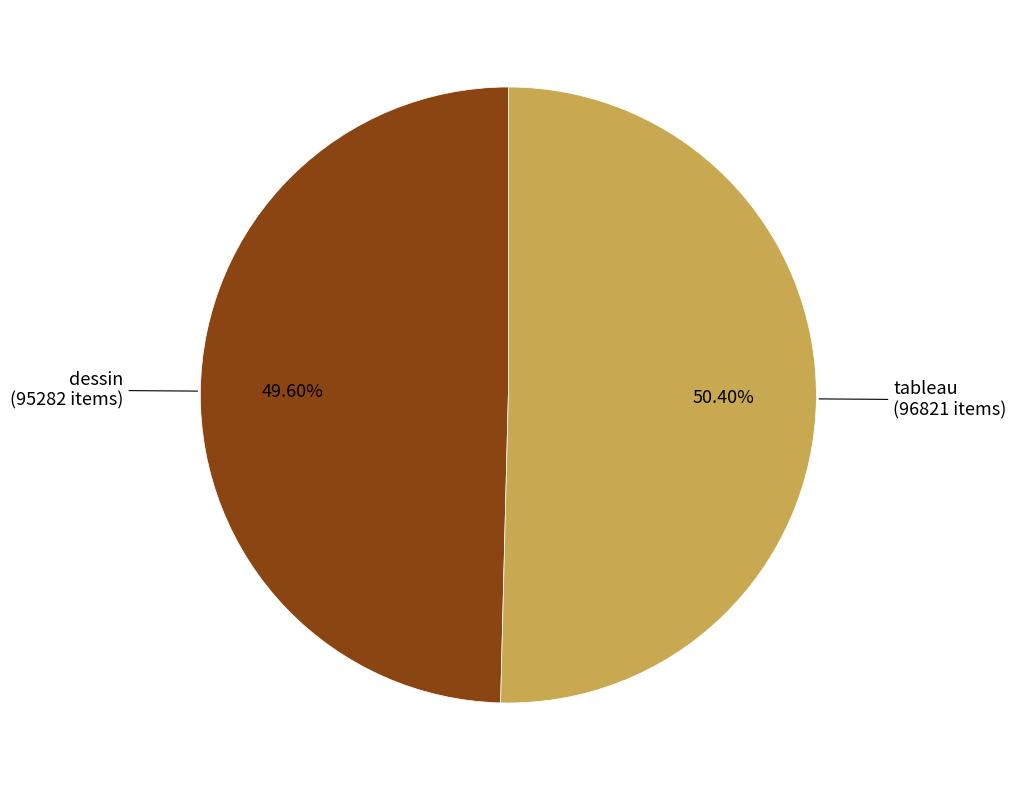

Is there any slice that represents more than half of the pie?

Yes